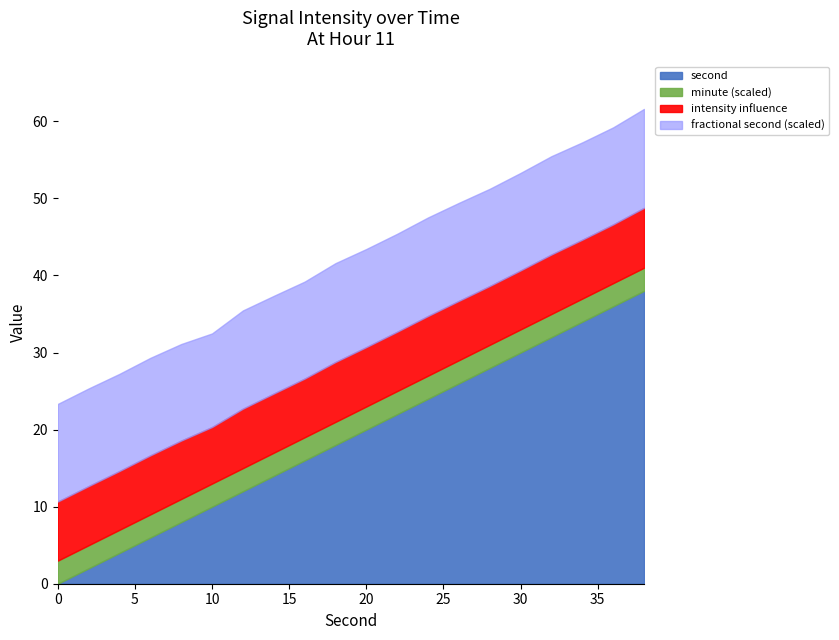

What is the highest value of the second series?

38.0